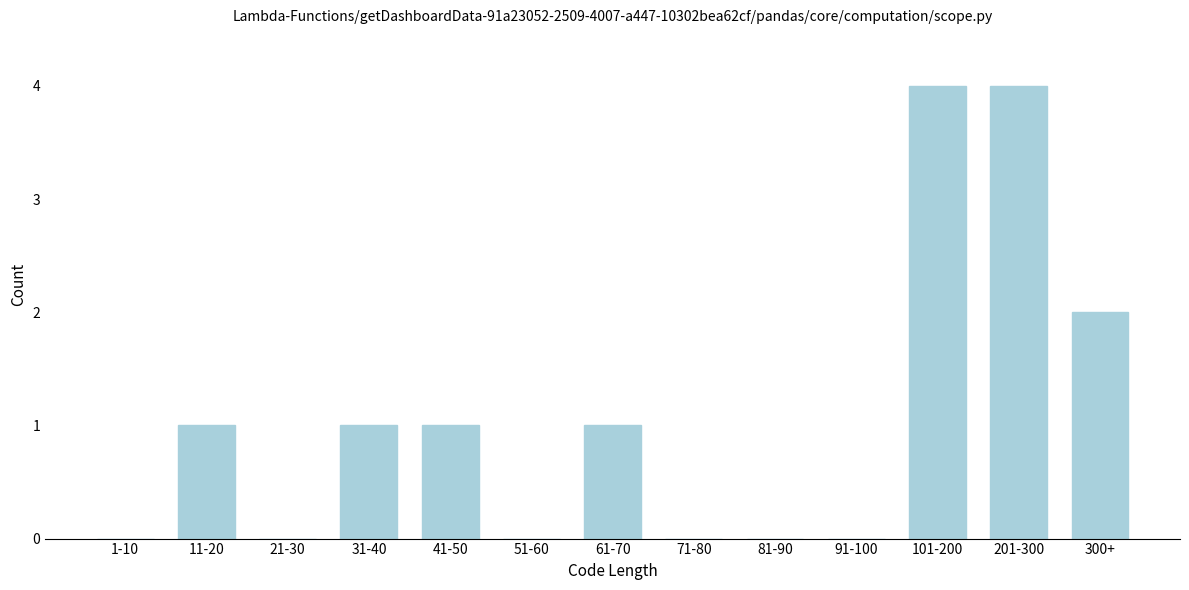

Reading left to right, transcribe all the data shown in this chart.

1-10=0	11-20=1	21-30=0	31-40=1	41-50=1	51-60=0	61-70=1	71-80=0	81-90=0	91-100=0	101-200=4	201-300=4	300+=2